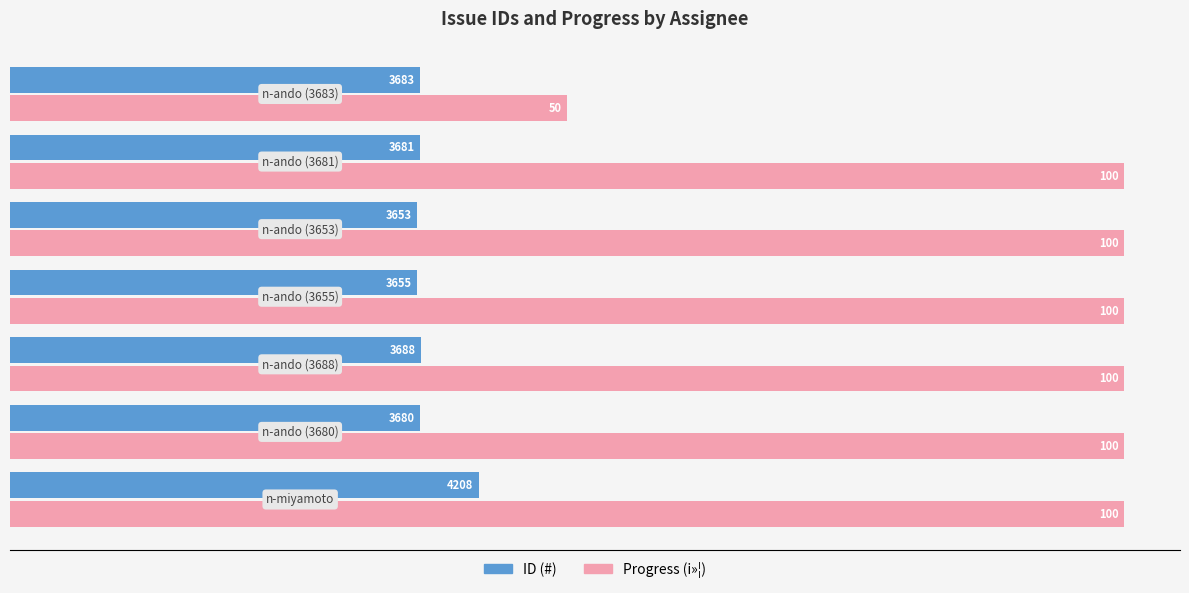

At how many categories does at least one series exceed 51?

6